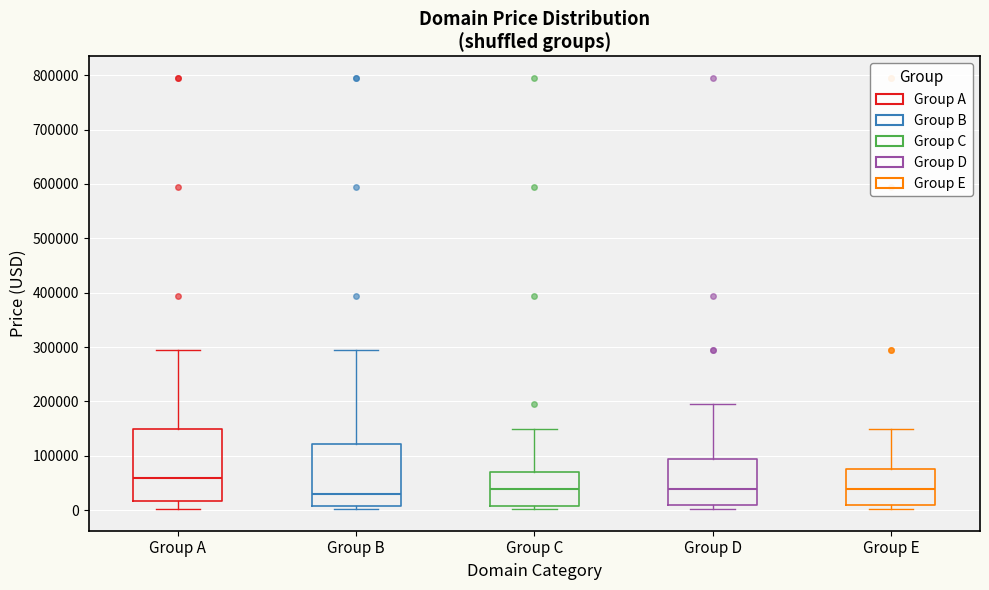

Which box has the highest median line?

Group A